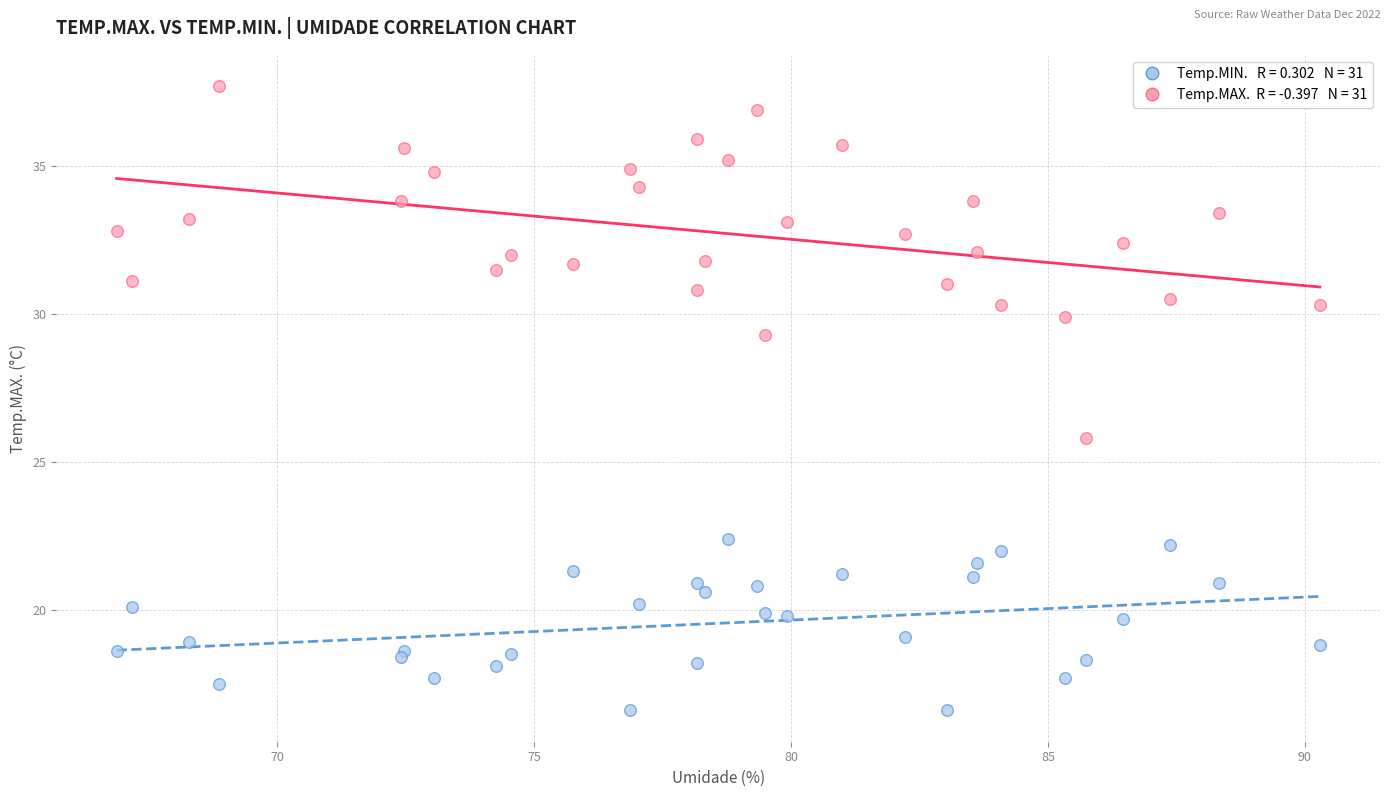

Across all series, what Y value is closest to 27?

25.8